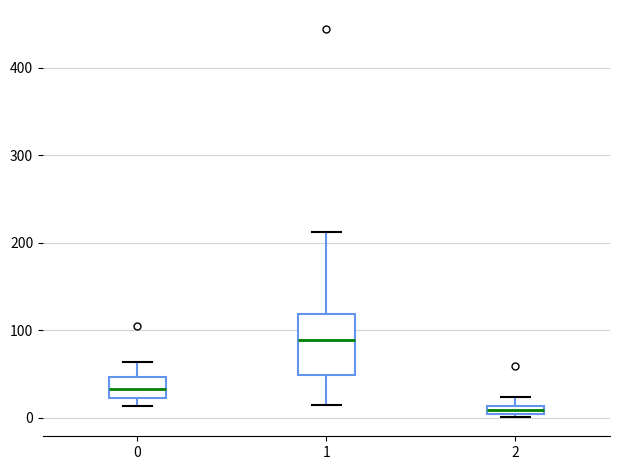

Where is the lower edge of the box at x = 2 on the y-axis? The values are not printed on the chart, so give them approximately, as read against the axis.

0